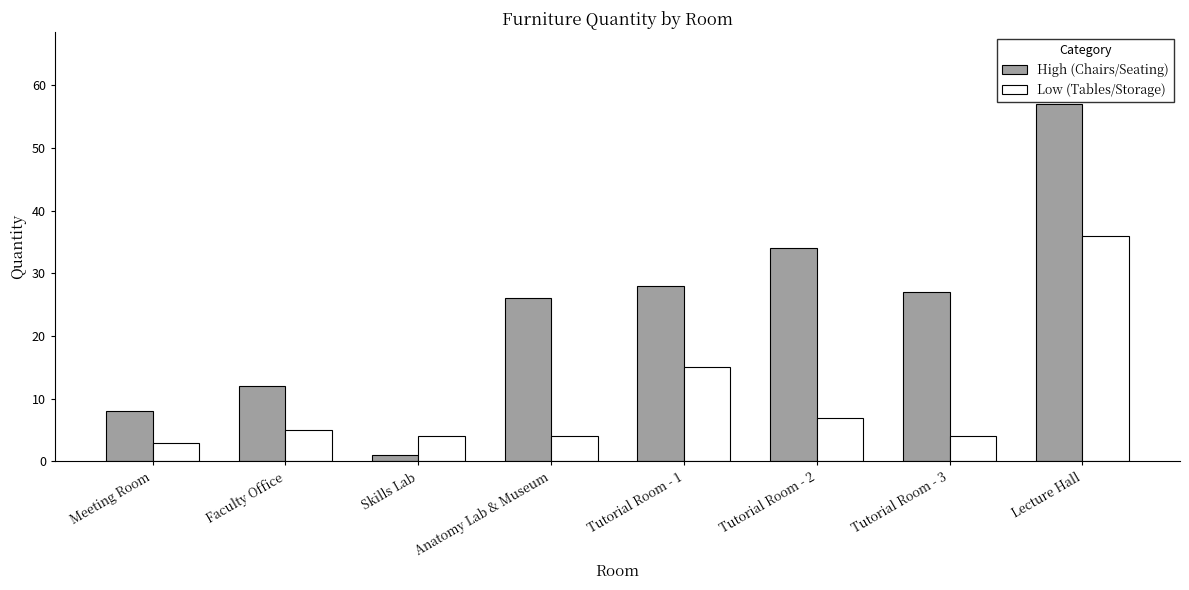

Reading left to right, what are all the values shown in this chart?

High (Chairs/Seating): 8	12	1	26	28	34	27	57
Low (Tables/Storage): 3	5	4	4	15	7	4	36